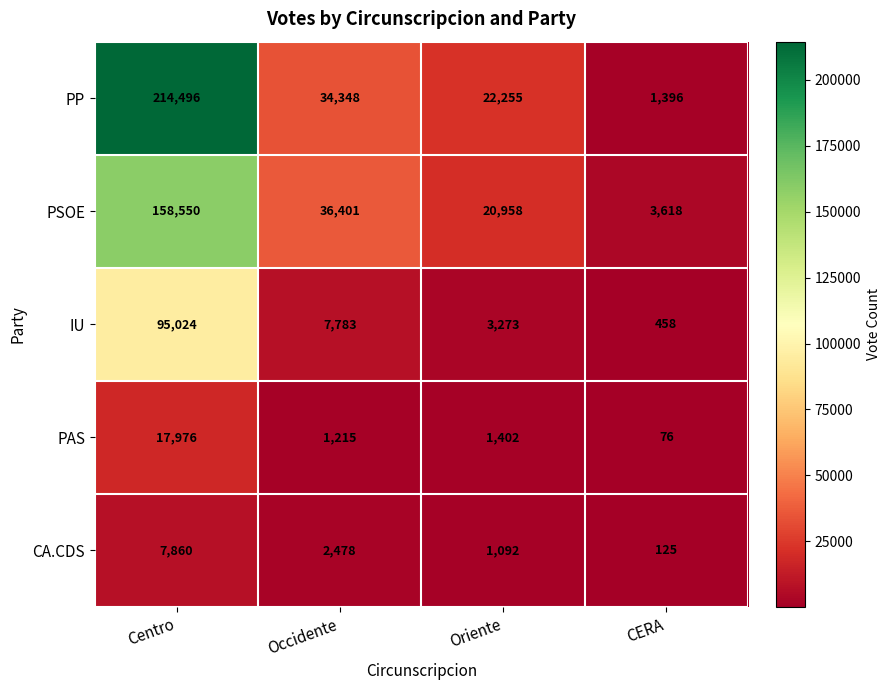

Rank the series by their maximum value, from highest to lowest.

PP, PSOE, IU, PAS, CA.CDS